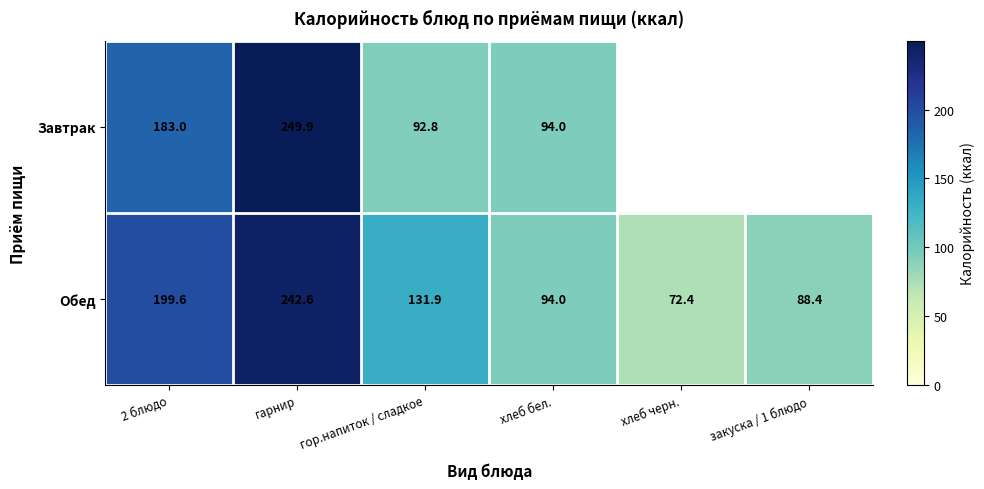

Count the number of data series in this chart.

2